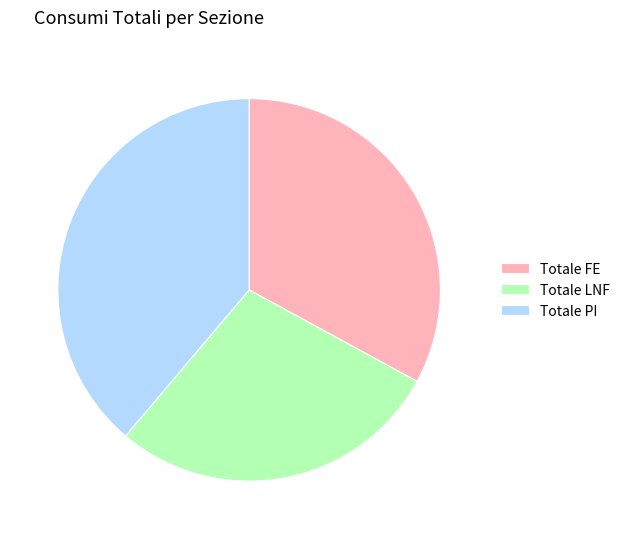

Does Totale PI account for over 50% of the chart?

No